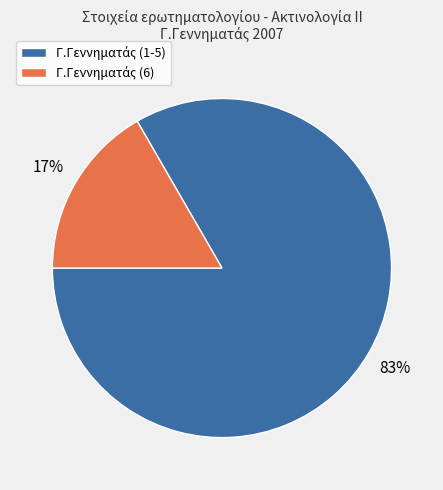

Is there a majority slice in this chart?

Yes